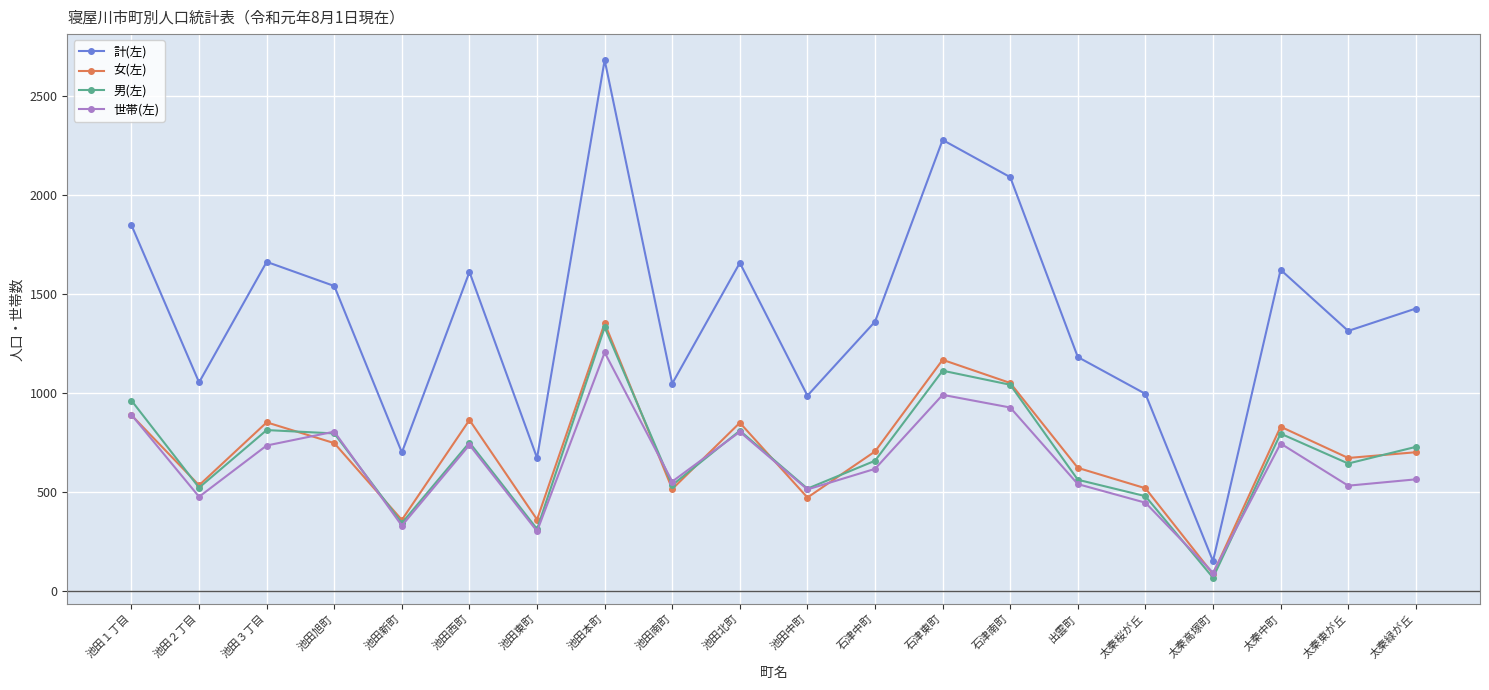

True or false: 計(左) and 世帯(左) cross at least once.

False